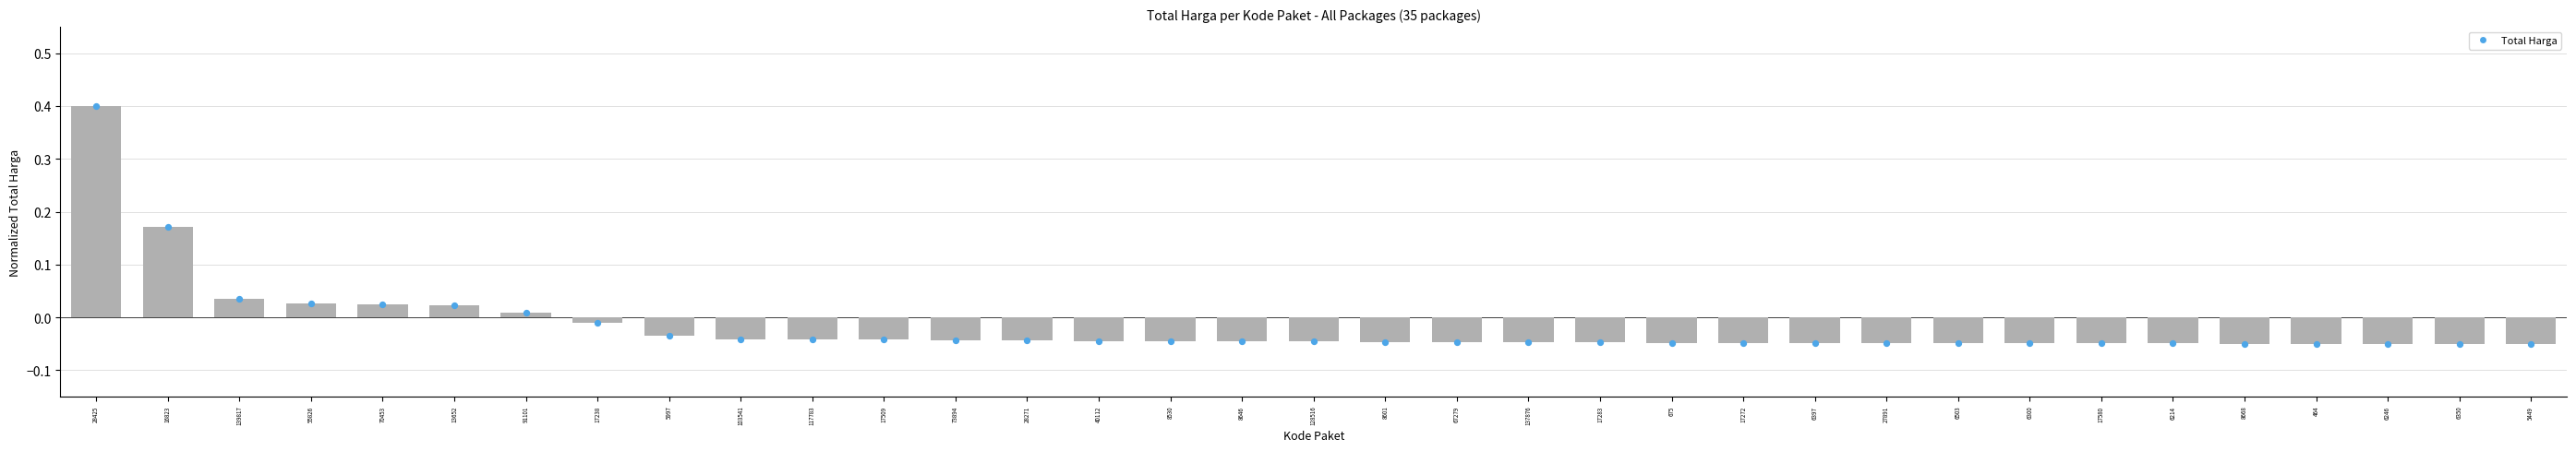

Between 27891 and 5997, which is larger?

5997